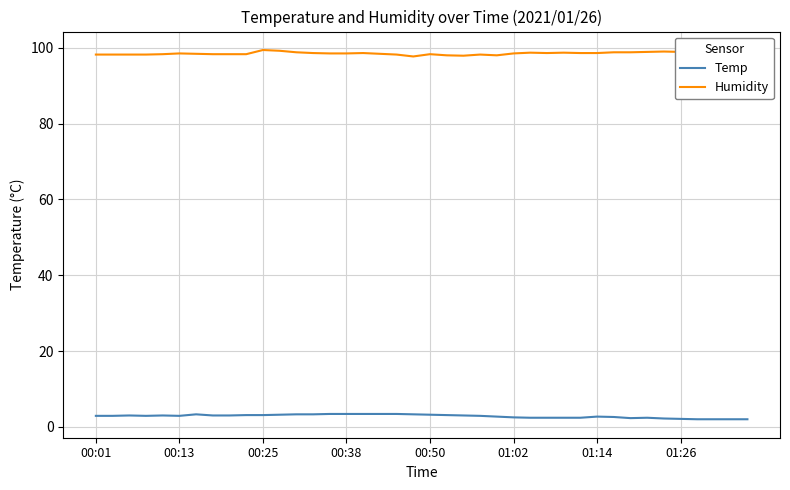

Reading right to left, extract all data points from this chart.

Temp: 2.0	2.0	2.0	2.0	2.1	2.2	2.4	2.3	2.6	2.7	2.4	2.4	2.4	2.4	2.5	2.7	2.9	3.0	3.1	3.2	3.3	3.4	3.4	3.4	3.4	3.4	3.3	3.3	3.2	3.1	3.1	3.0	3.0	3.3	2.9	3.0	2.9	3.0	2.9	2.9
Humidity: 99.4	99.1	99.3	99.0	98.9	99.0	98.9	98.8	98.8	98.6	98.6	98.7	98.6	98.7	98.5	98.0	98.2	97.9	98.0	98.3	97.7	98.2	98.4	98.6	98.5	98.5	98.6	98.8	99.2	99.4	98.3	98.3	98.3	98.4	98.5	98.3	98.2	98.2	98.2	98.2